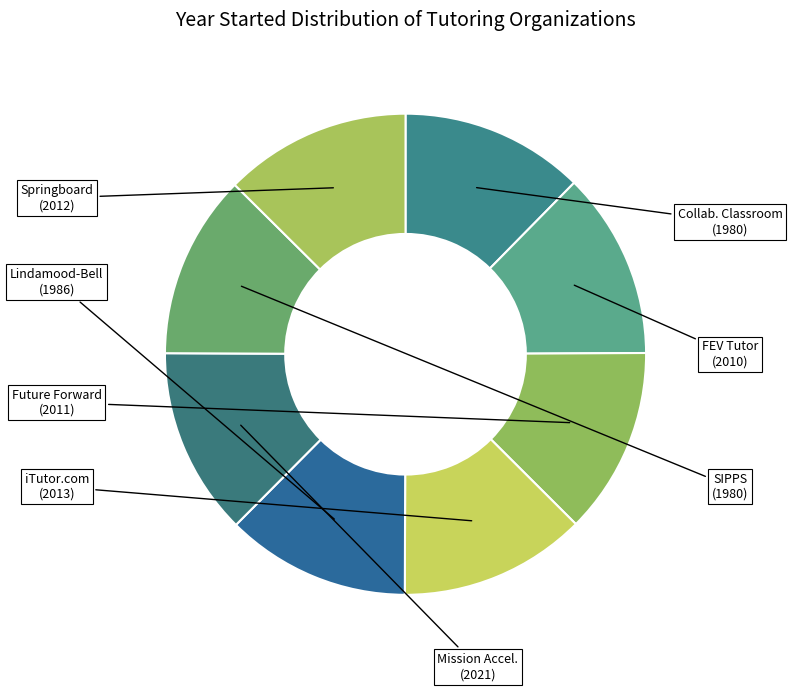

Is there any slice that represents more than half of the pie?

No